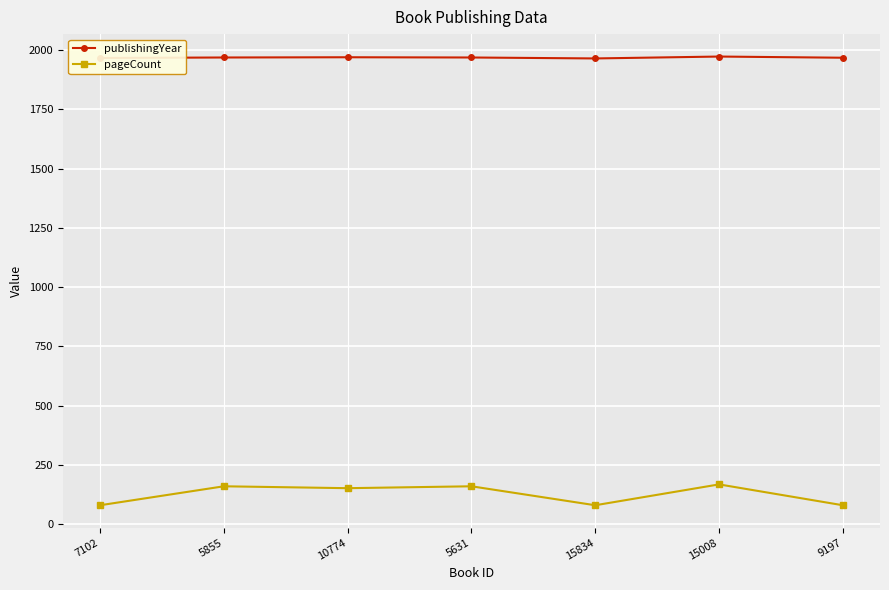

The value of publishingYear at 15834 is 3088. True or false?

False